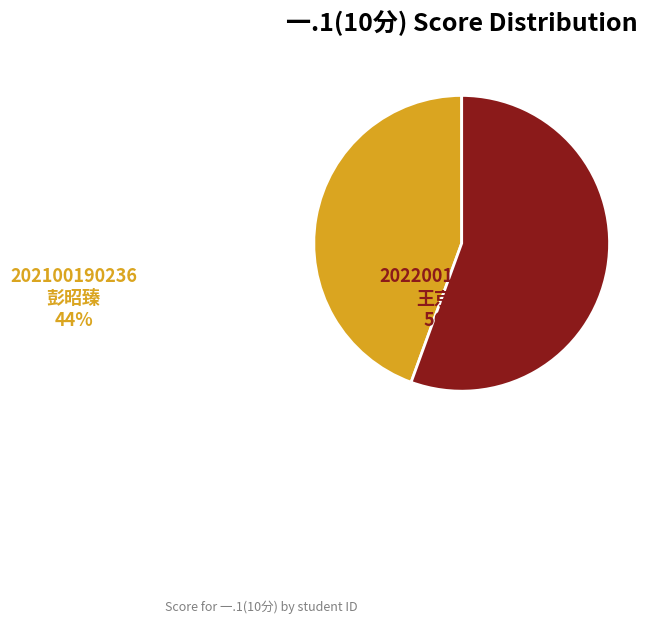

Which has a higher value, 202100190236 彭昭臻 or 202200190001 王京舟?

202200190001 王京舟